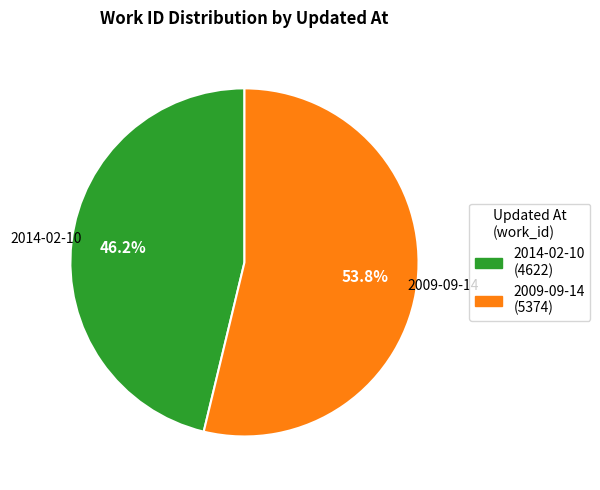

Rank the categories by value from highest to lowest.

2009-09-14, 2014-02-10